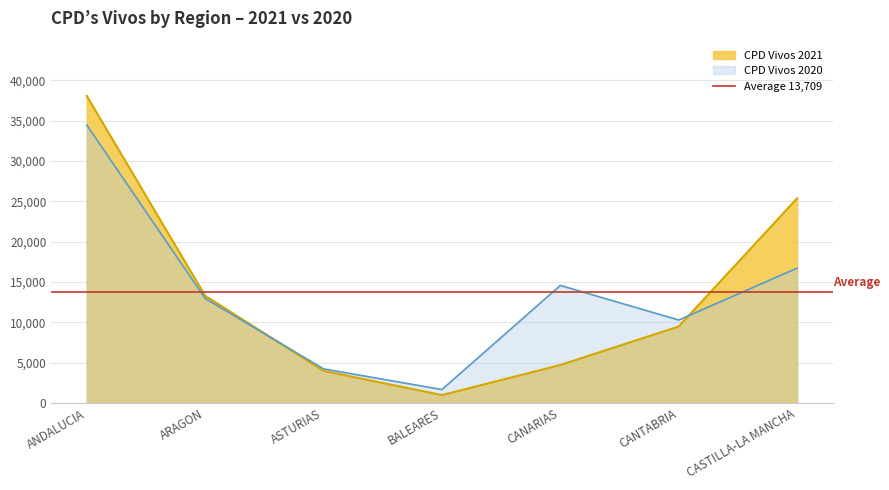

Where does the CPD Vivos 2021 series first go above 9495?

ANDALUCIA